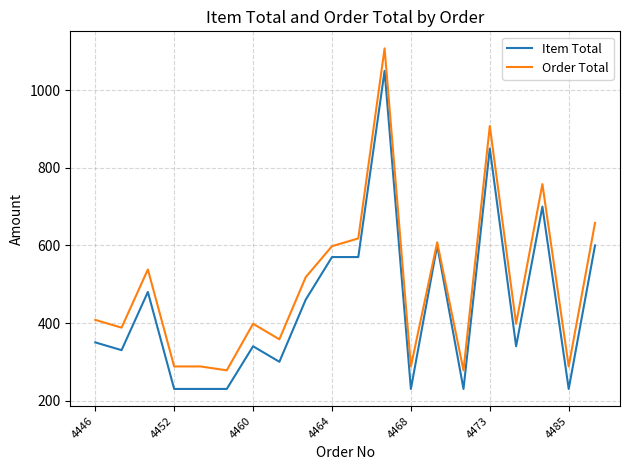

Rank the series by their average value, from highest to lowest.

Order Total, Item Total